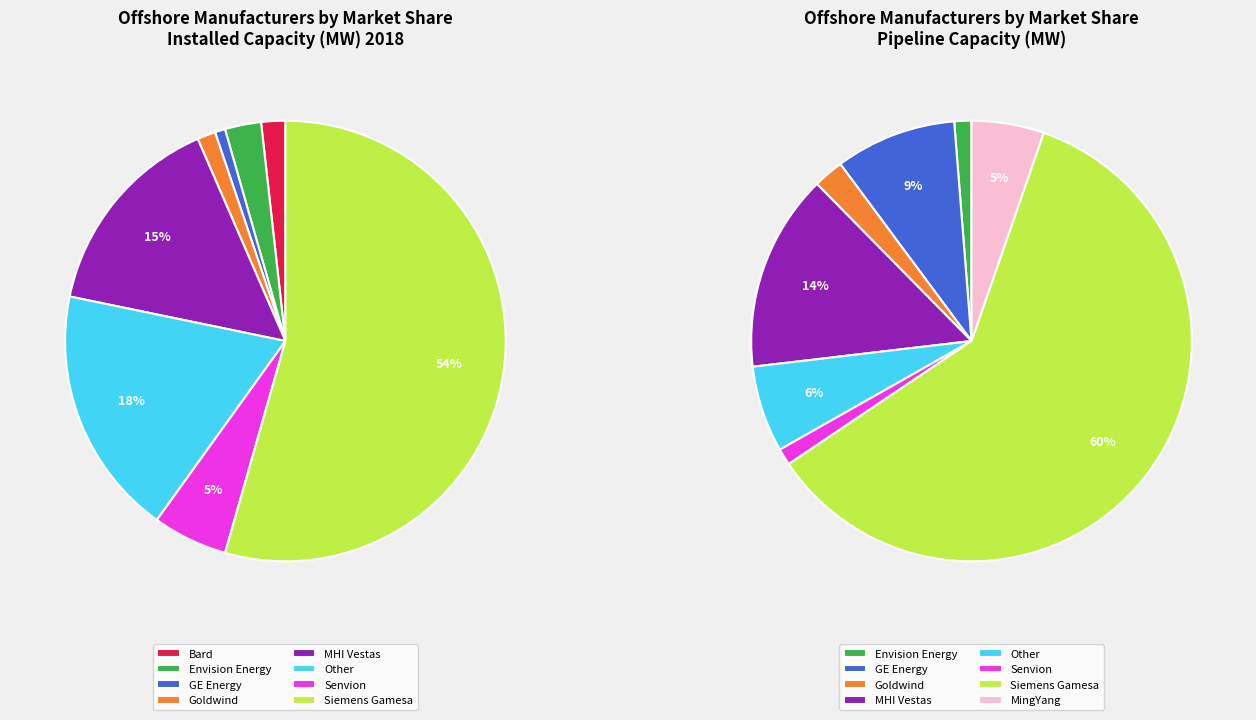

Between 6 and 7, which series saw the biggest shift?

pipeline